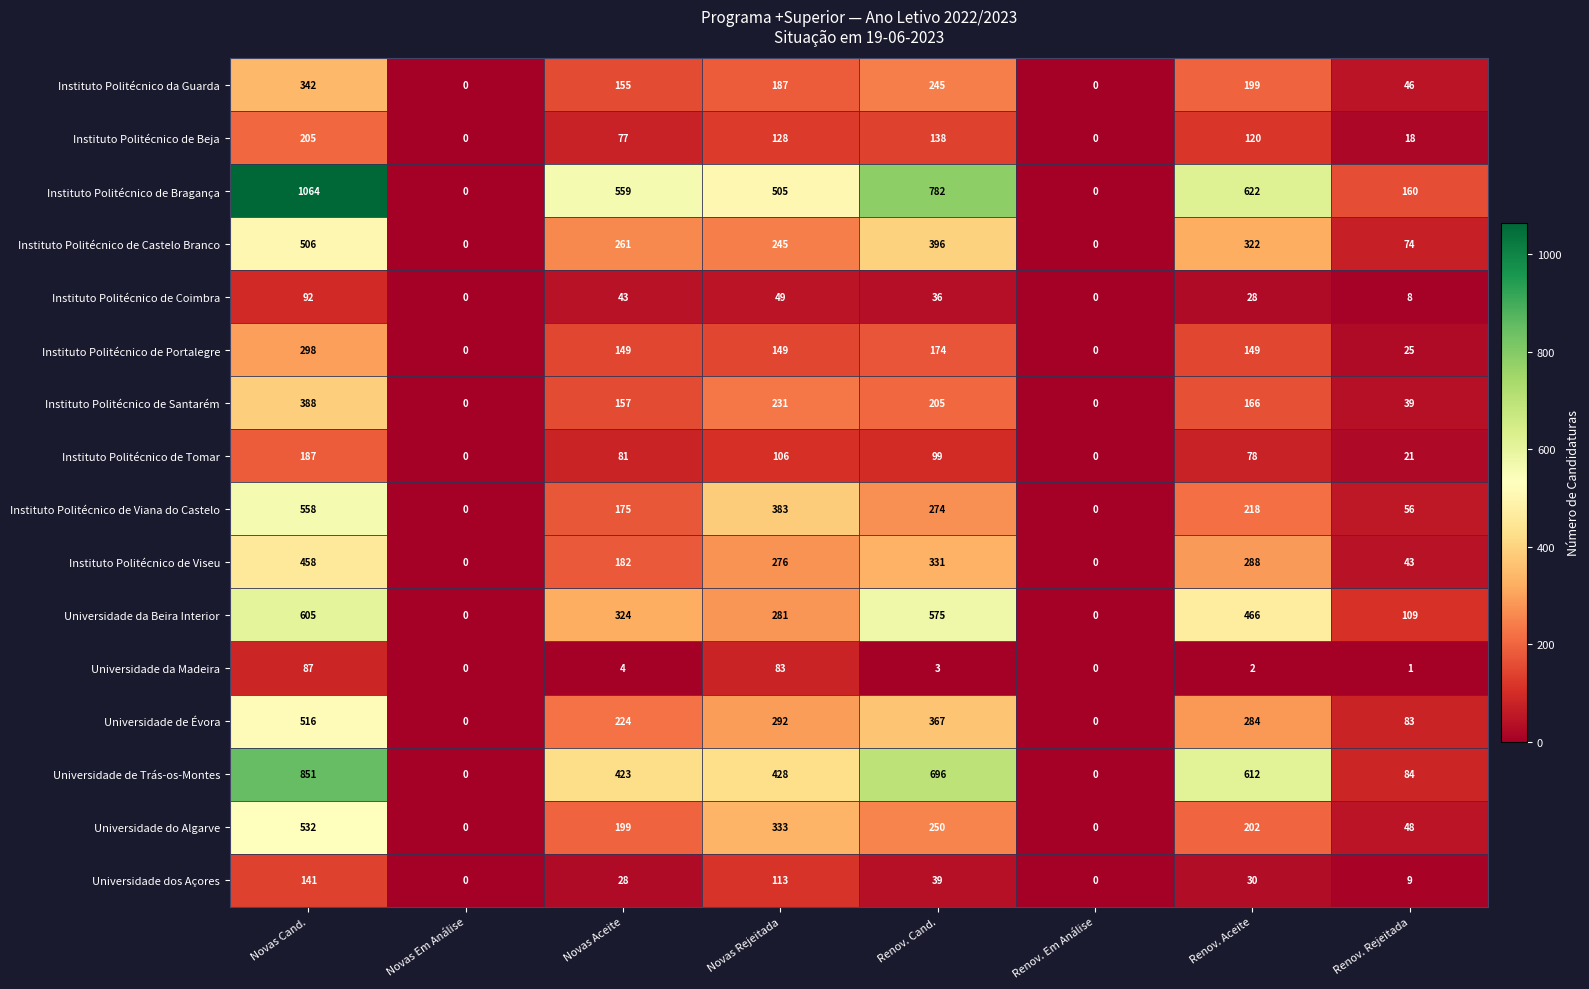

Which series has the largest range (max minus min)?

Instituto Politécnico de Bragança